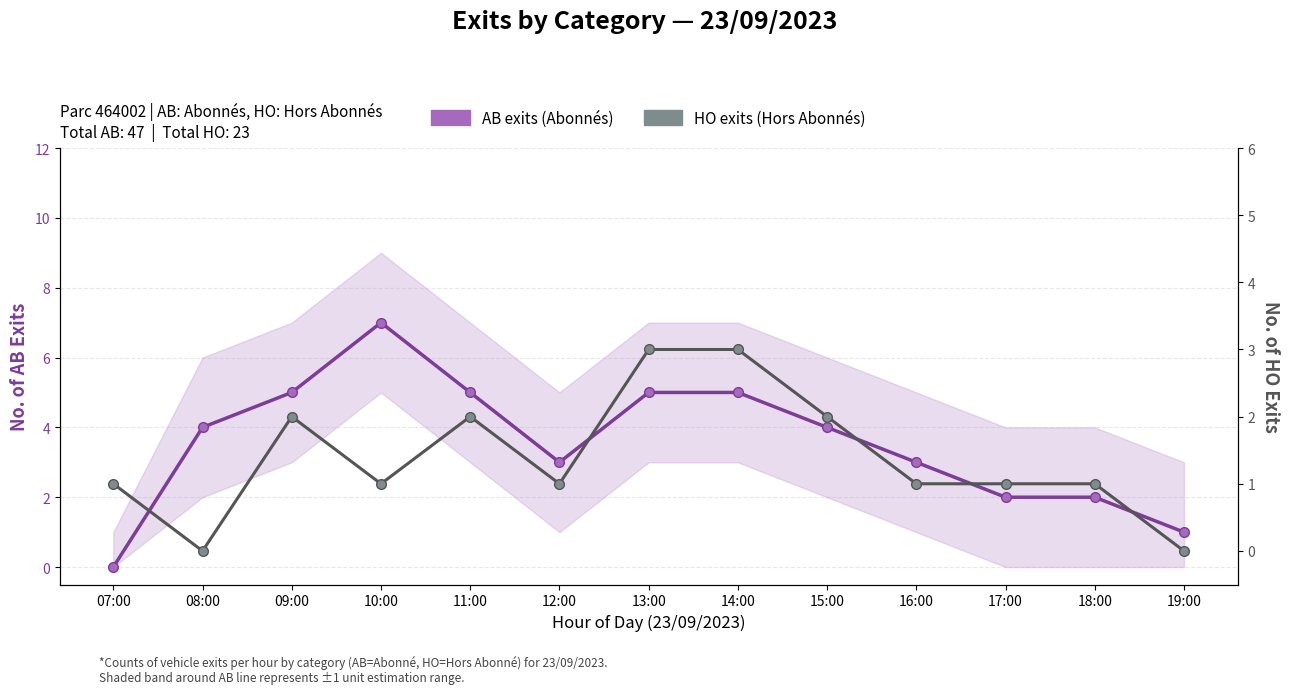

Where is the first local minimum for HO exits (Hors Abonnés)?

08:00